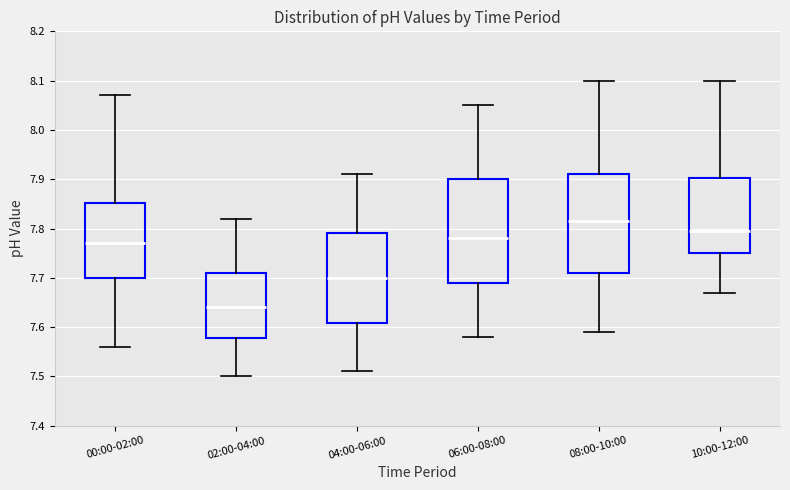

Which box's median line is the lowest?

02:00-04:00